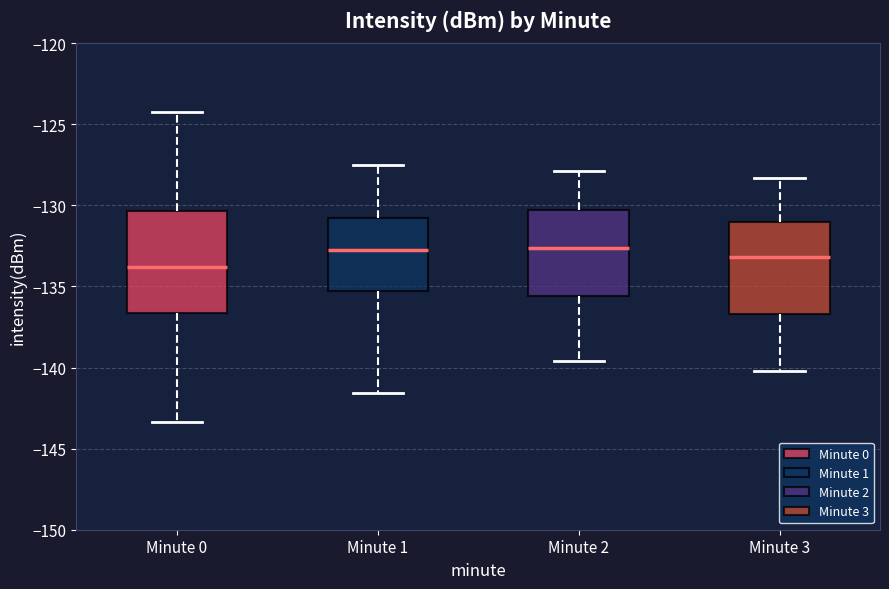

Reading left to right, transcribe this box plot: for each box, give where its median line is, the range the box spans, and where its two whiskers end, as read against the y-axis. The values are not printed on the chart, so give them approximately, as read against the axis.

Minute 0: median -134.0, box -136.5 to -130.5, whiskers -143.5 to -124.5
Minute 1: median -132.5, box -135.5 to -131.0, whiskers -141.5 to -127.5
Minute 2: median -132.5, box -135.5 to -130.5, whiskers -139.5 to -128.0
Minute 3: median -133.0, box -136.5 to -131.0, whiskers -140.0 to -128.5